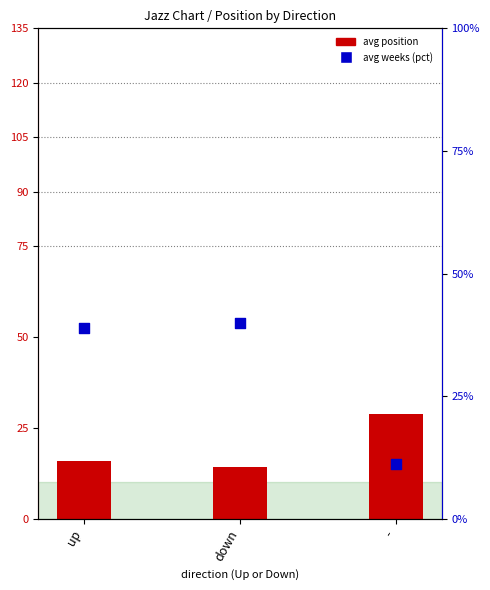

Which series has the largest total across all categories?

avg weeks (pct)